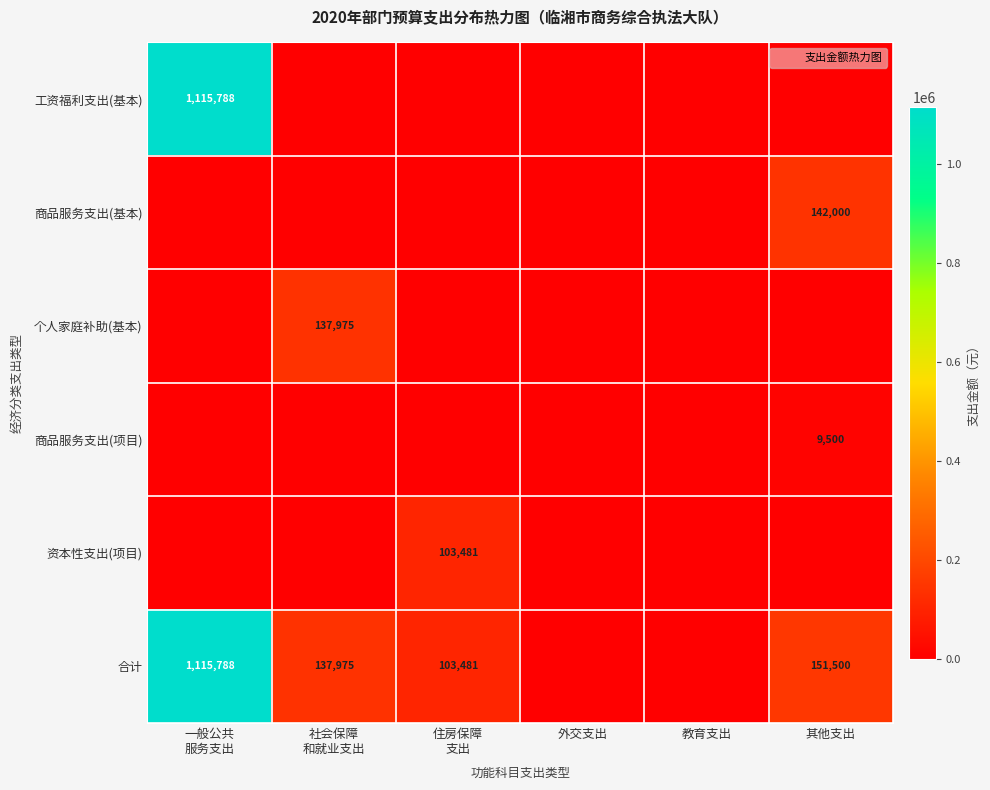

Between 其他支出 and 社会保障
和就业支出, which is larger?

其他支出